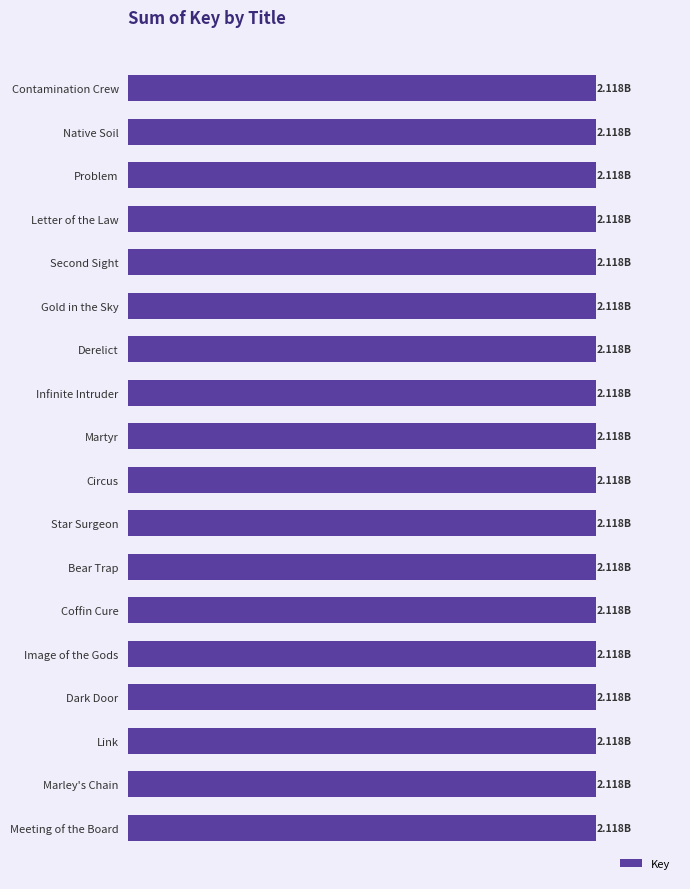

Does the chart contain any negative values?

No